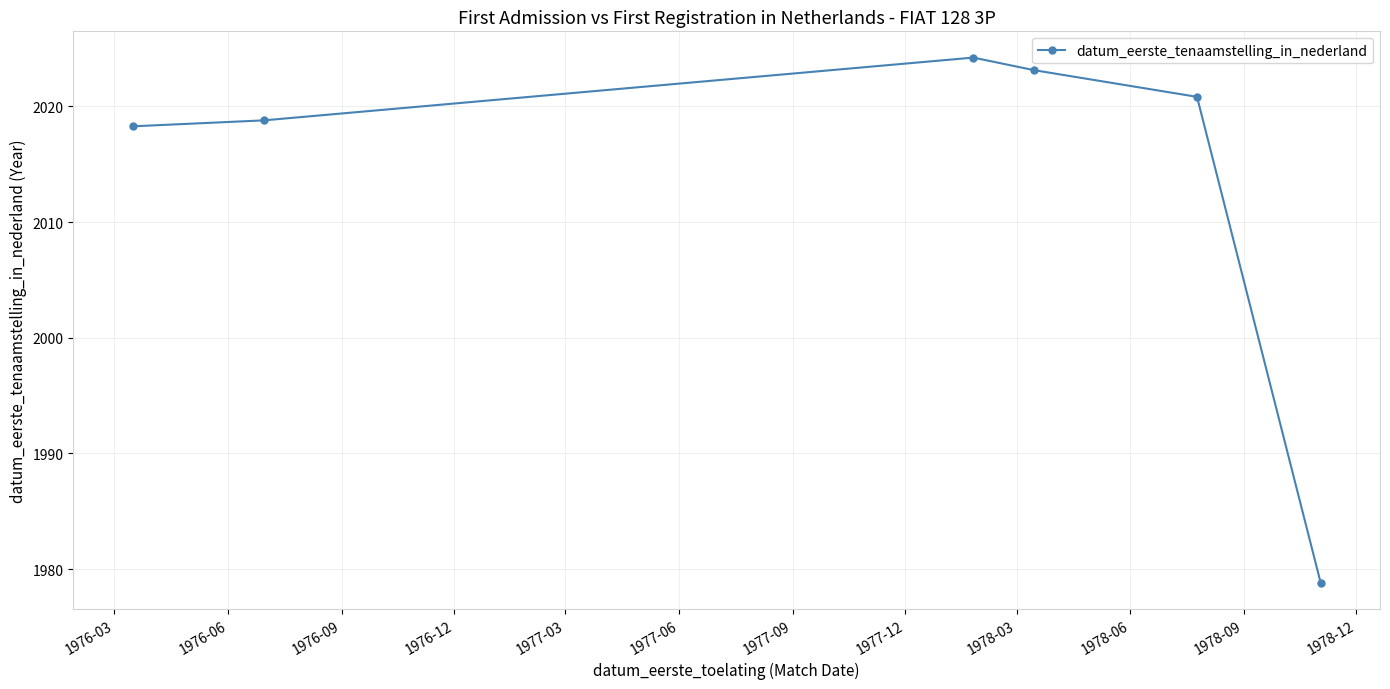

What is the value of the 3rd point from the left?

2024.2